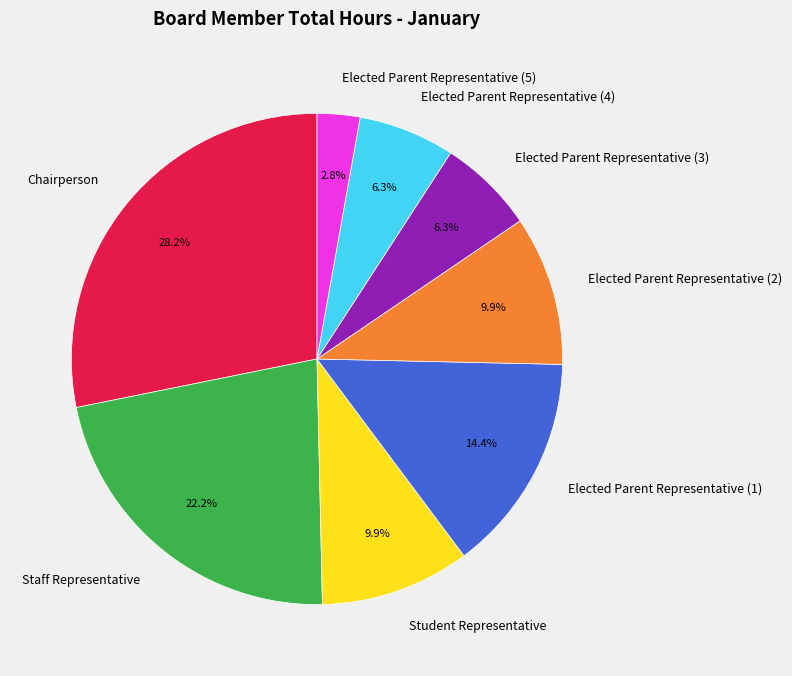

Approximately how many times larger is the value at Staff Representative compared to Student Representative?

2.2